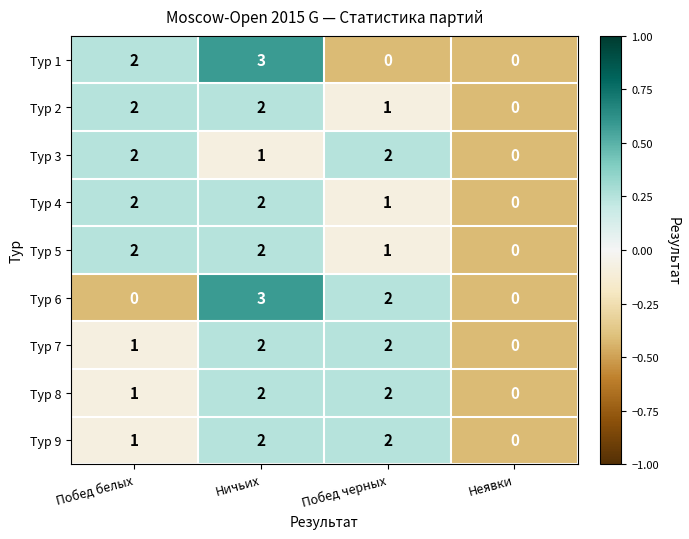

At which category is the sum across all series the highest?

Ничьих